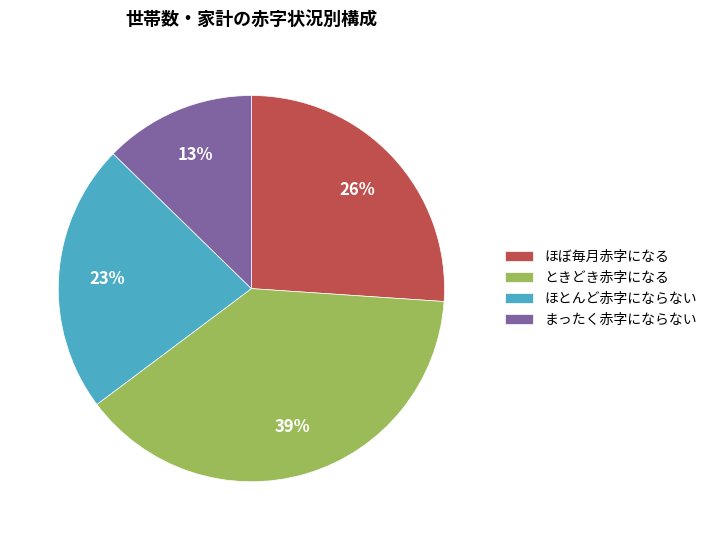

To the nearest percent, what percentage of the pie is まったく赤字にならない?

13%